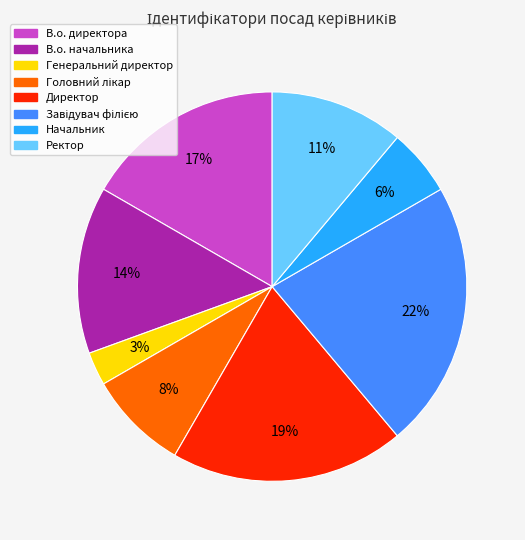

Do Начальник and Ректор together represent more than half of the pie?

No